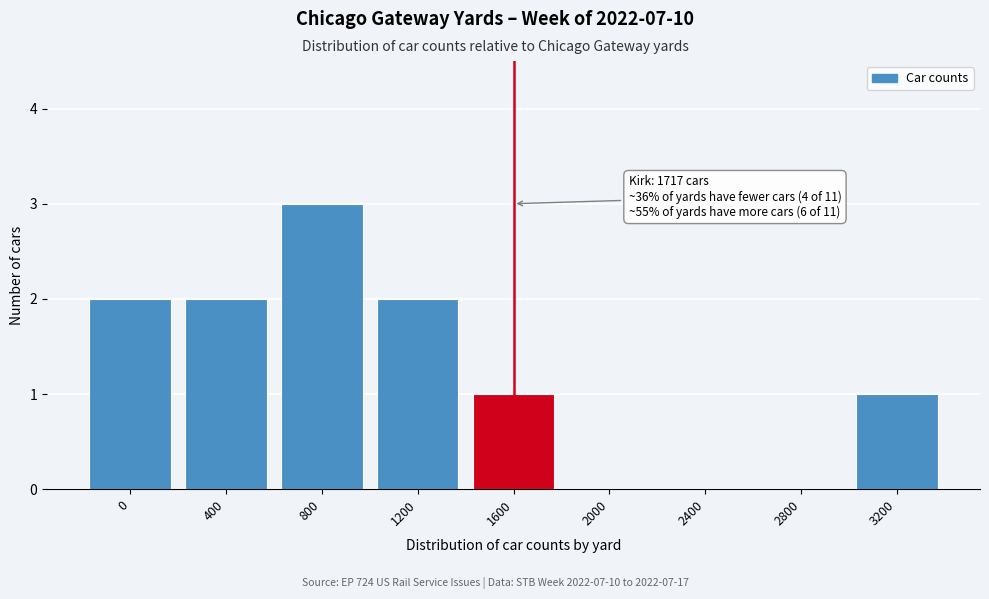

Reading left to right, extract all data points from this chart.

0=2	400=2	800=3	1200=2	1600=1	2000=0	2400=0	2800=0	3200=1